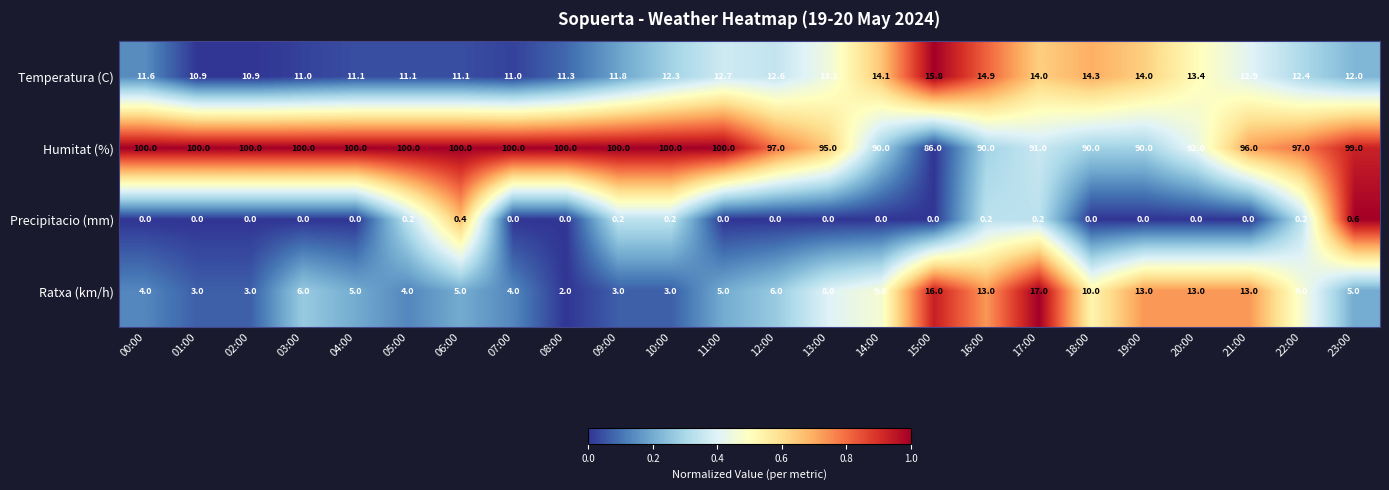

The value of Ratxa (km/h) at 14:00 is 9.0. True or false?

True